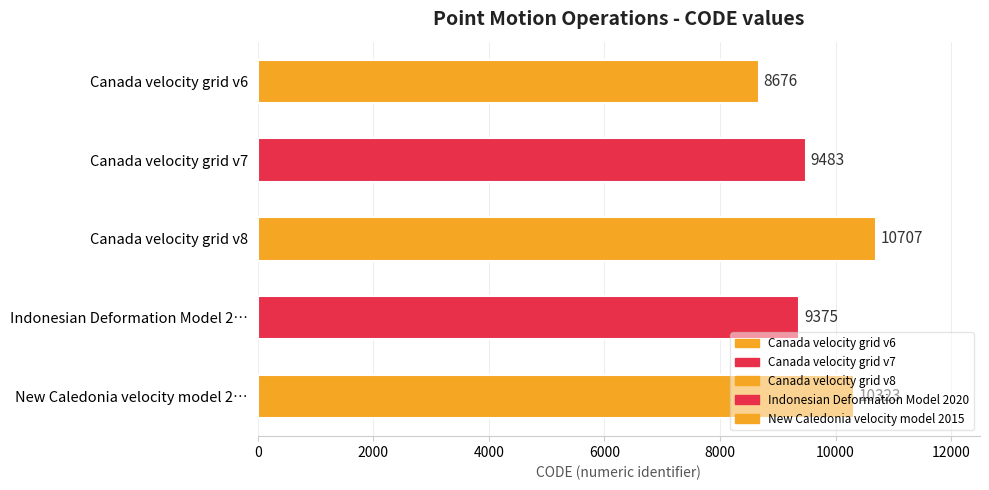

Rank the categories by value from lowest to highest.

Canada velocity grid v6, Indonesian Deformation Model 2…, Canada velocity grid v7, New Caledonia velocity model 2…, Canada velocity grid v8